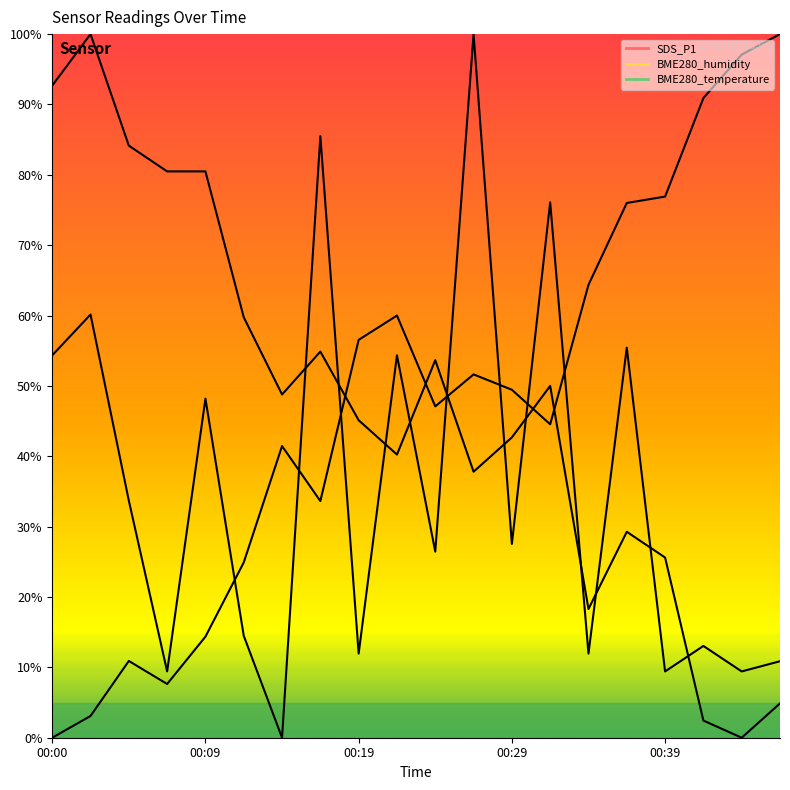

Is the value of BME280_temperature at 00:27 greater than the value of SDS_P1 at 00:37?

No